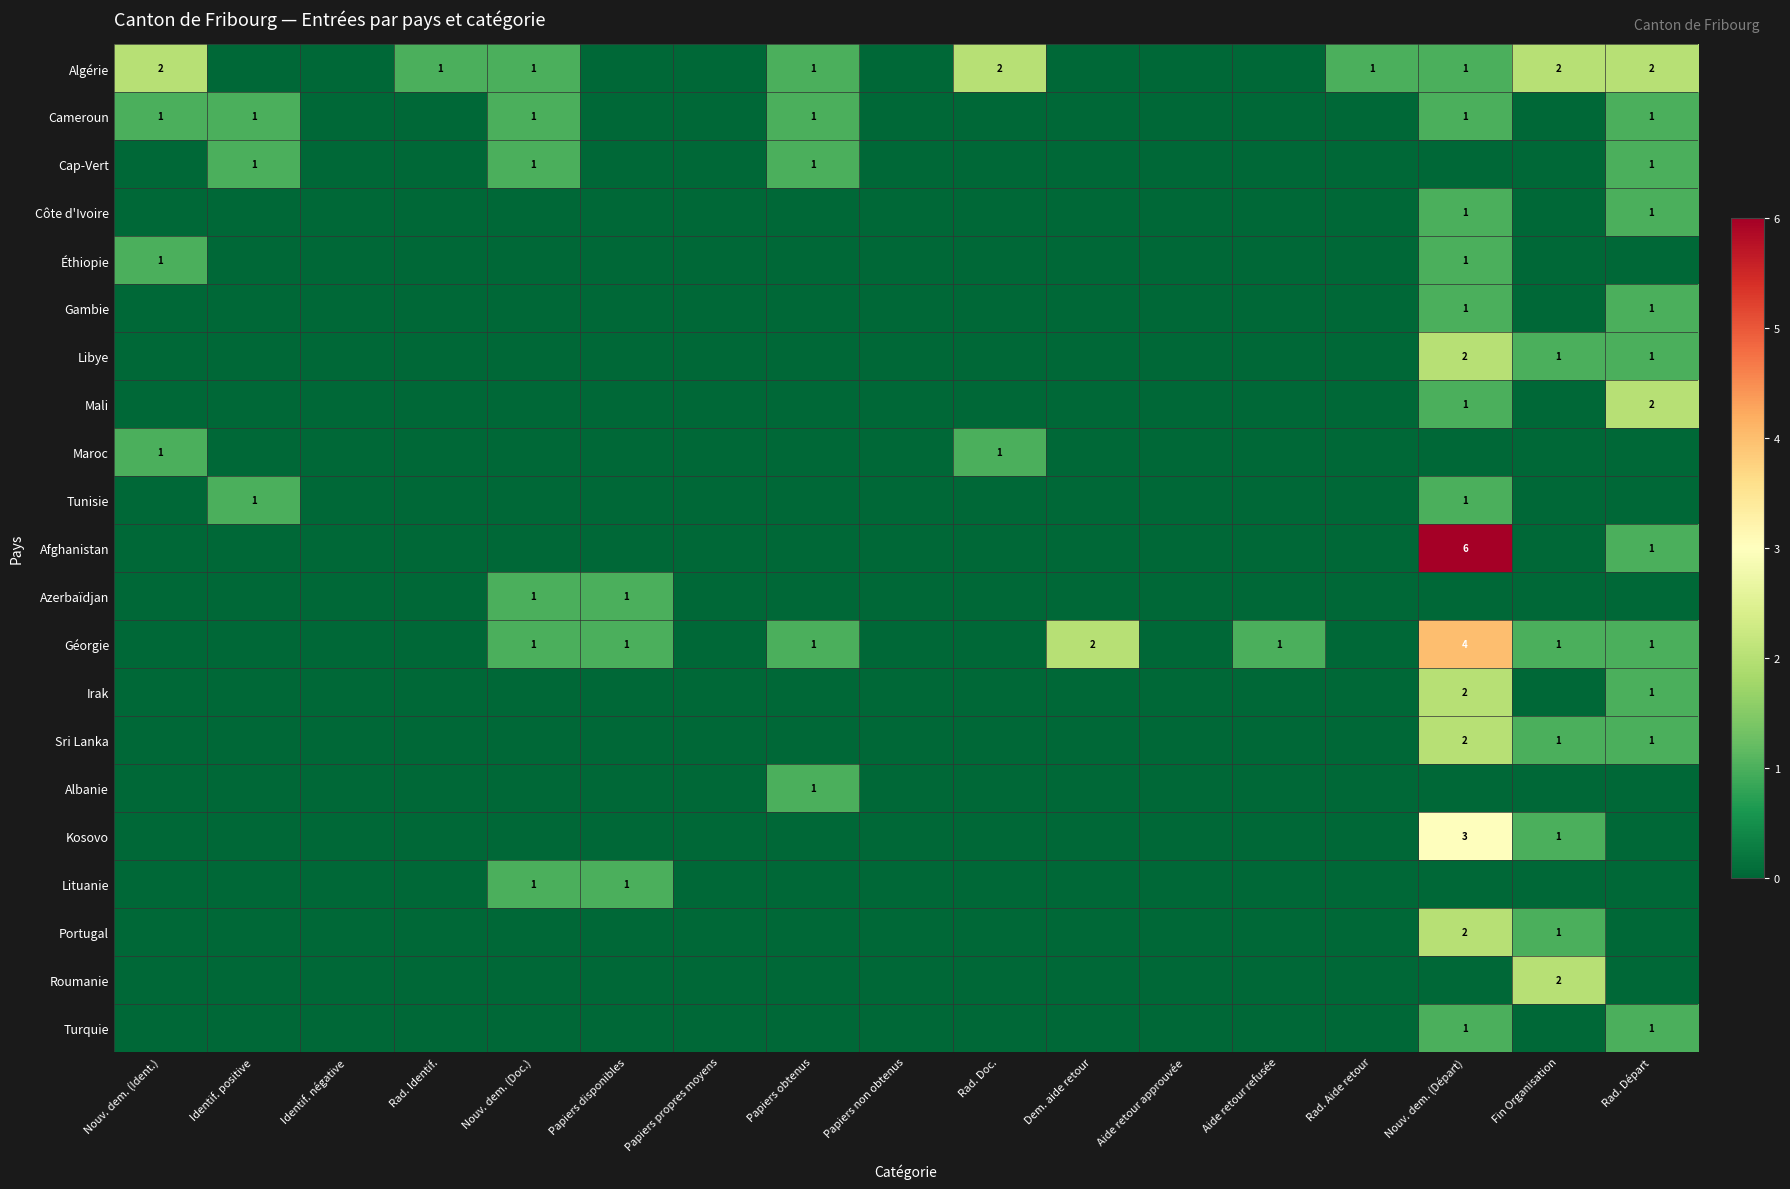

What is the difference between the highest and lowest values at Dem. aide retour?

2